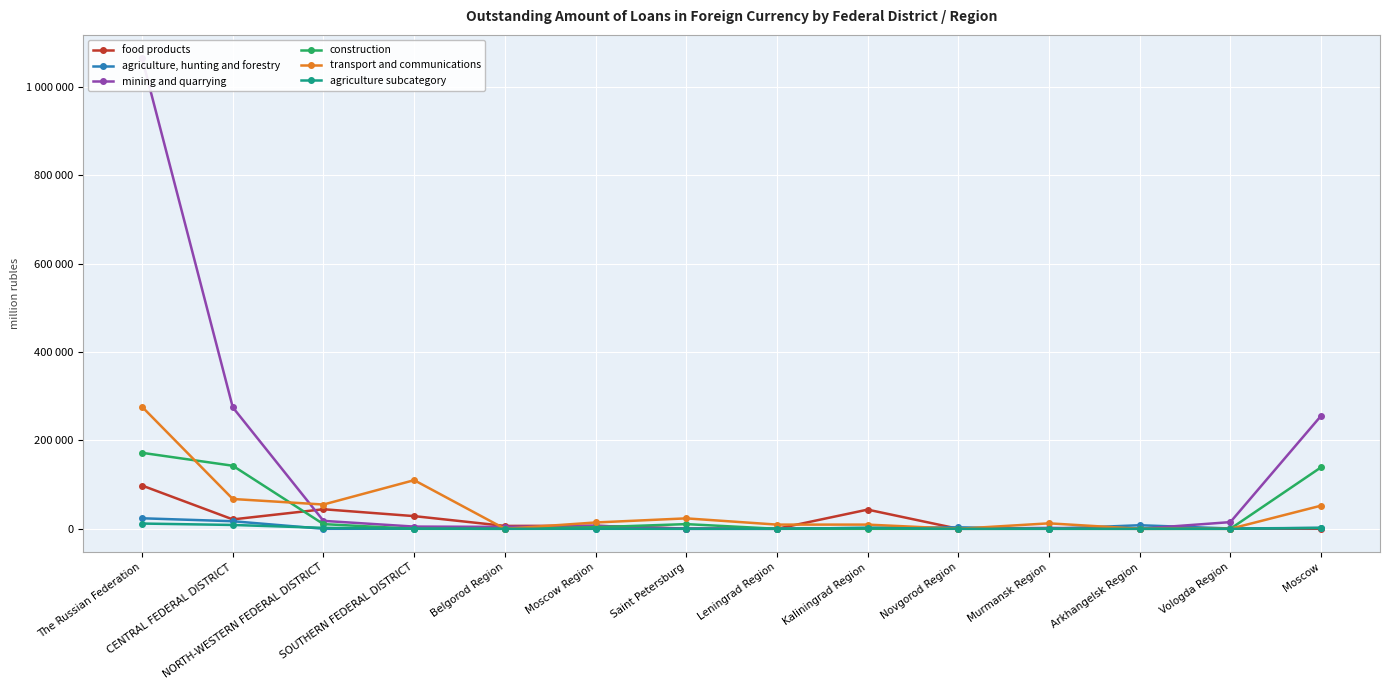

At which label does mining and quarrying reach its minimum?

Saint Petersburg